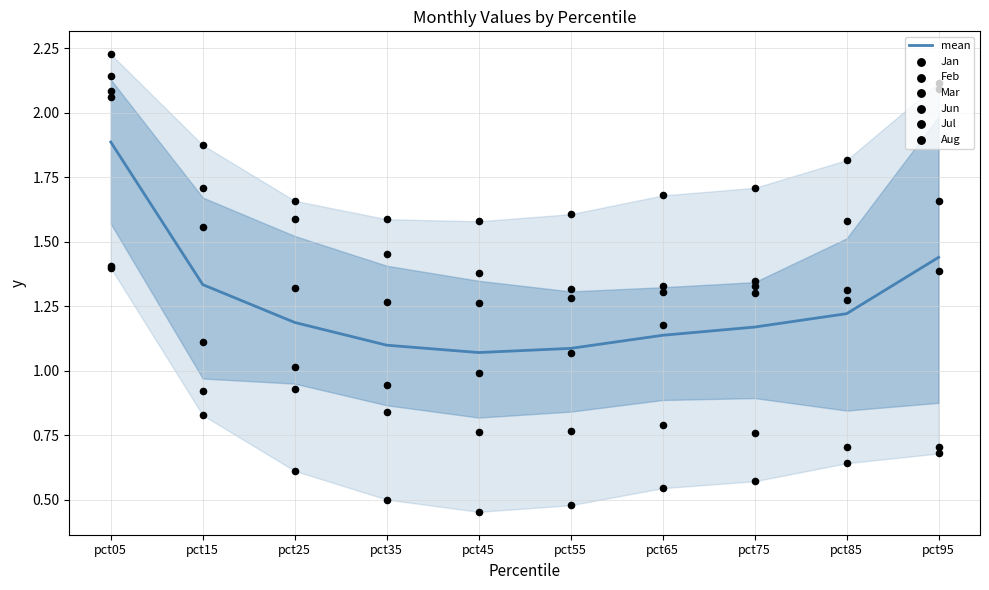

At how many categories does at least one series exceed 1?

10